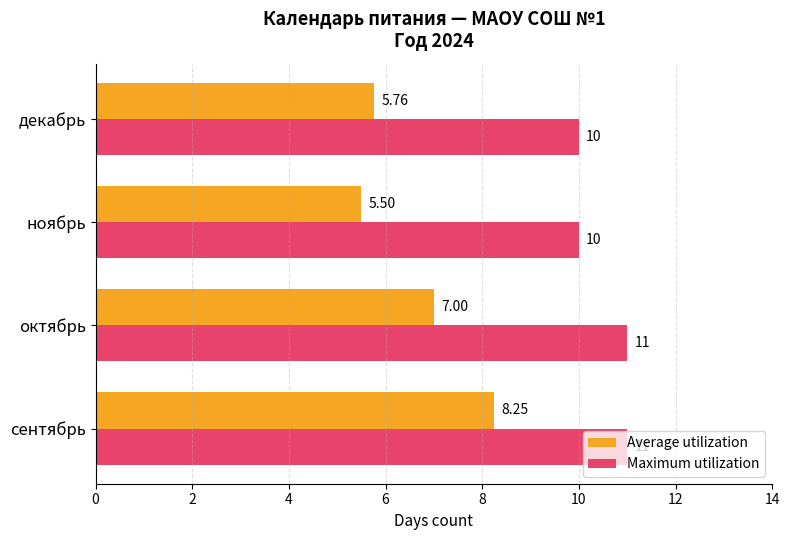

Rank the series by their average value, from highest to lowest.

Maximum utilization, Average utilization